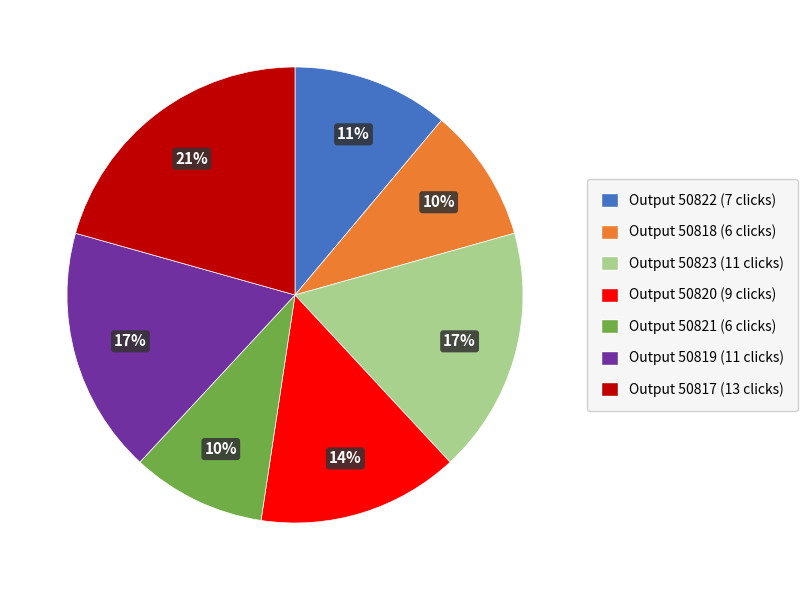

To the nearest percent, what is the average slice percentage?

14%